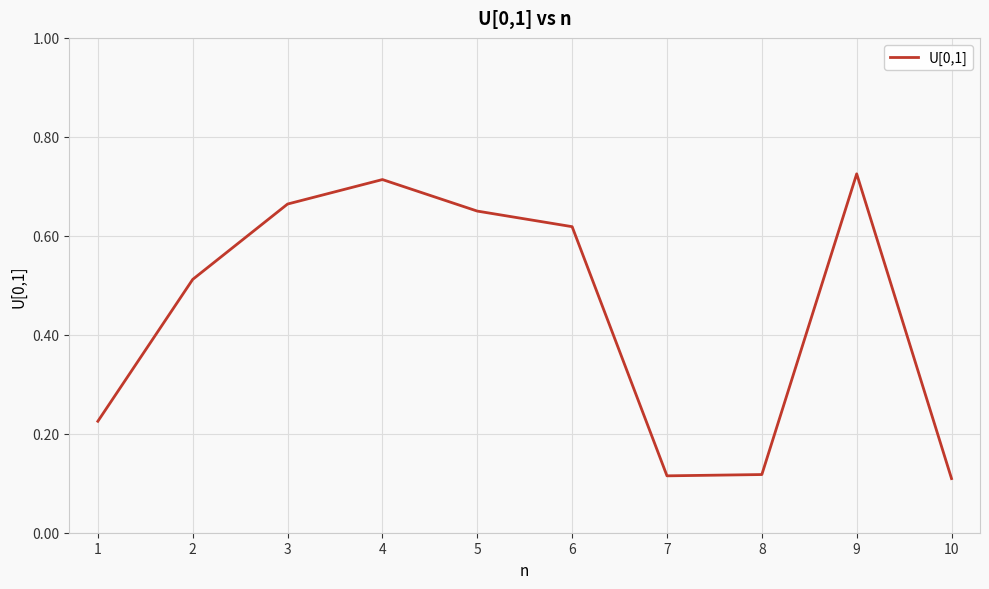

Is it true that the value at 10 is 0.1?

True